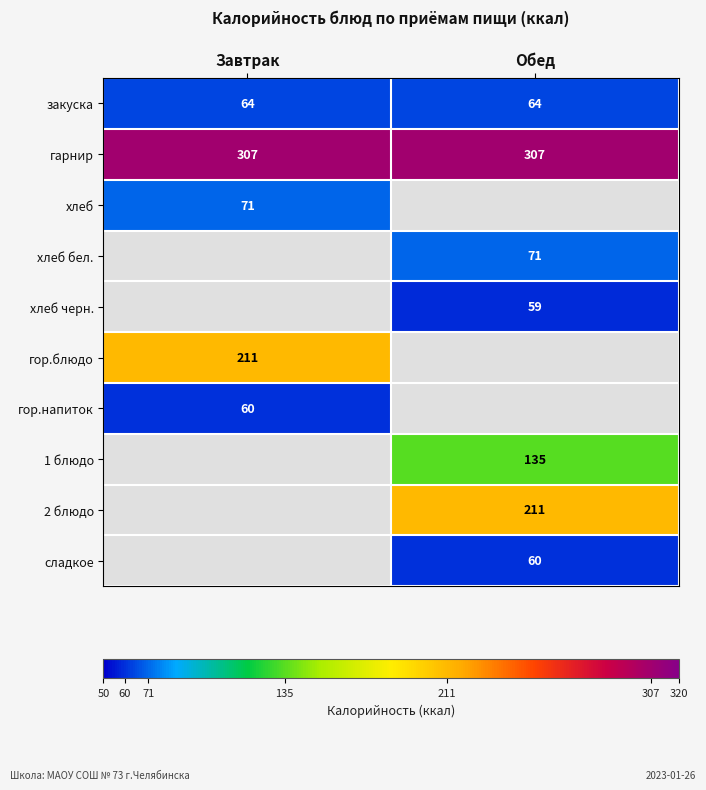

What is the maximum value for гарнир?

307